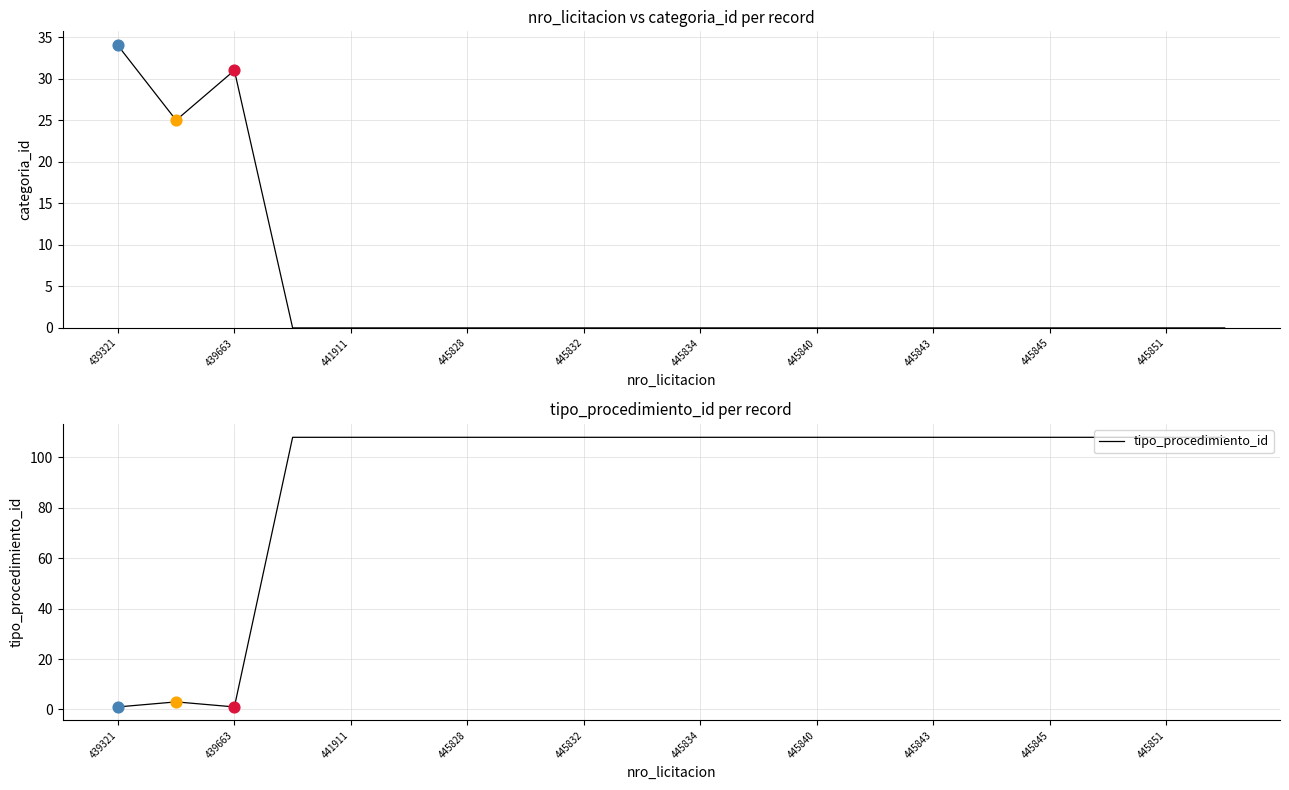

Which series reaches the minimum Y coordinate?

categoria_id